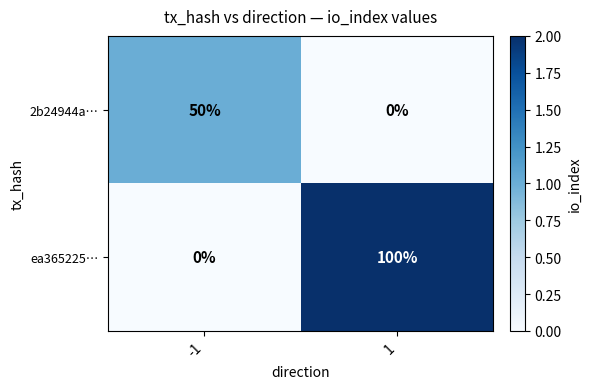

Is it true that ea365225… equals -45 at -1?

False